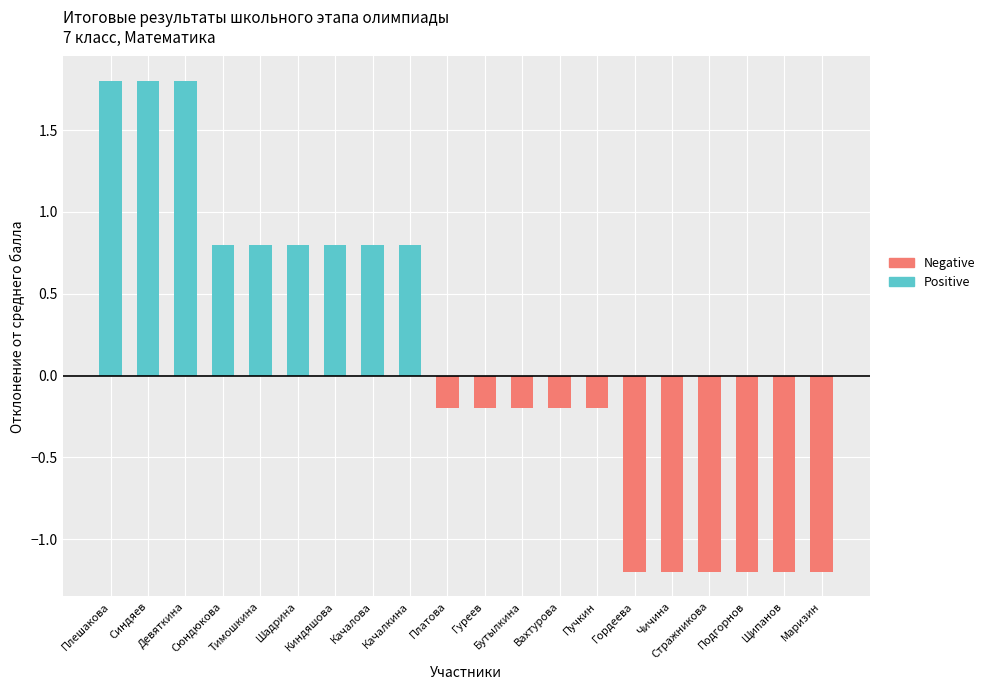

What is the spread (max minus min) of values at Качалкина?

0.8